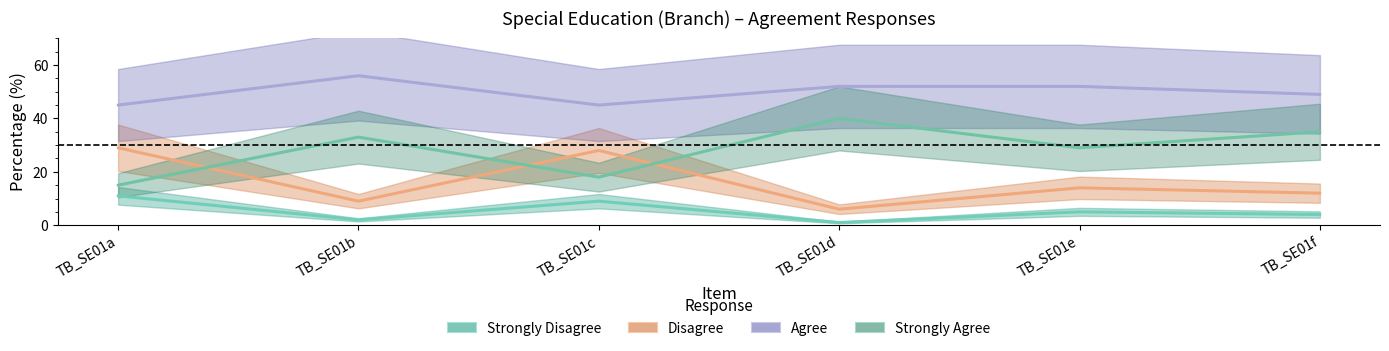

The value of Strongly Disagree at TB_SE01f is 4. True or false?

True